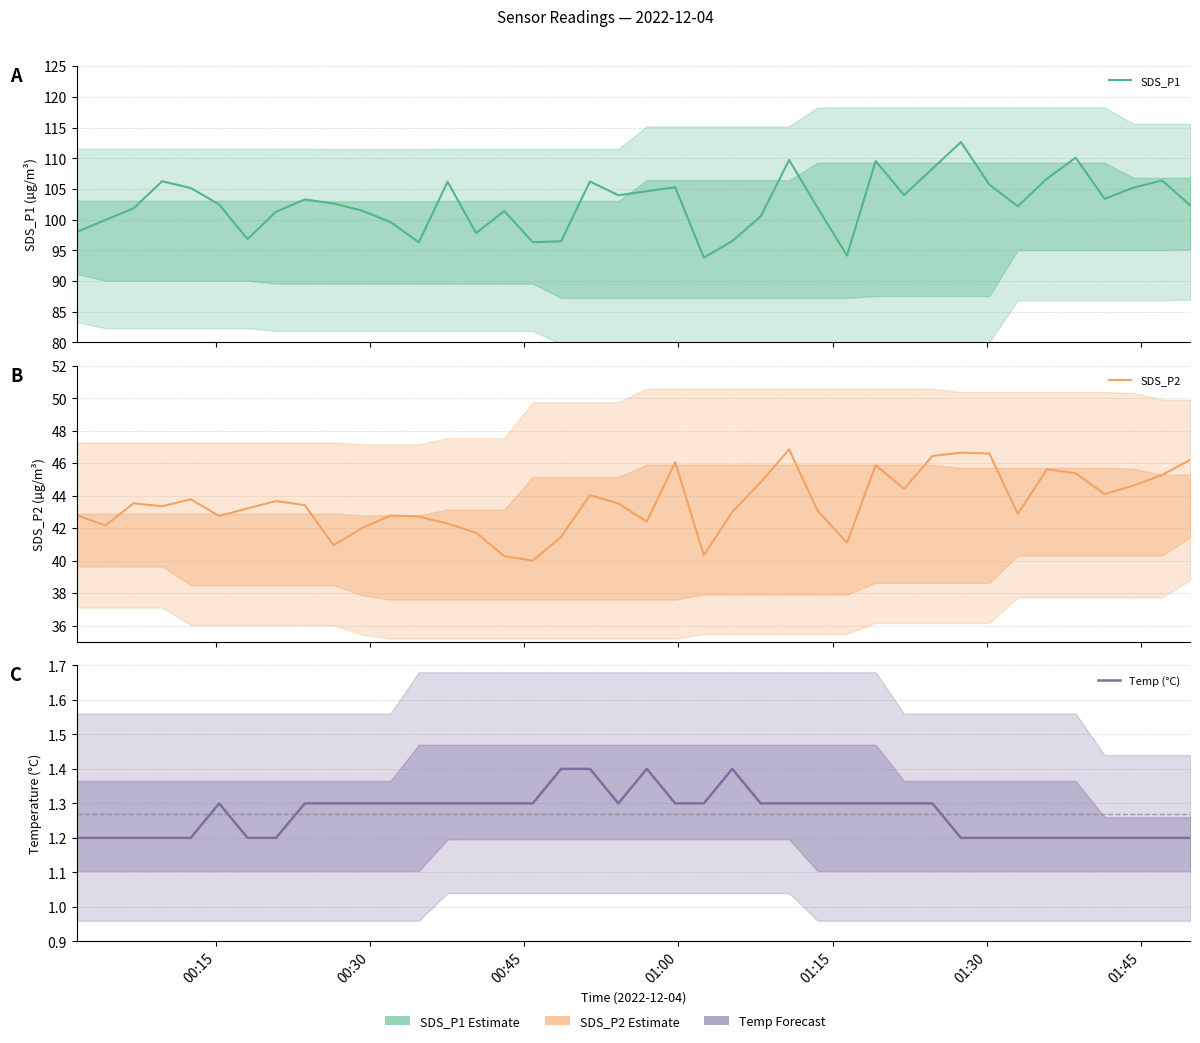

What is the smallest value displayed?

1.2